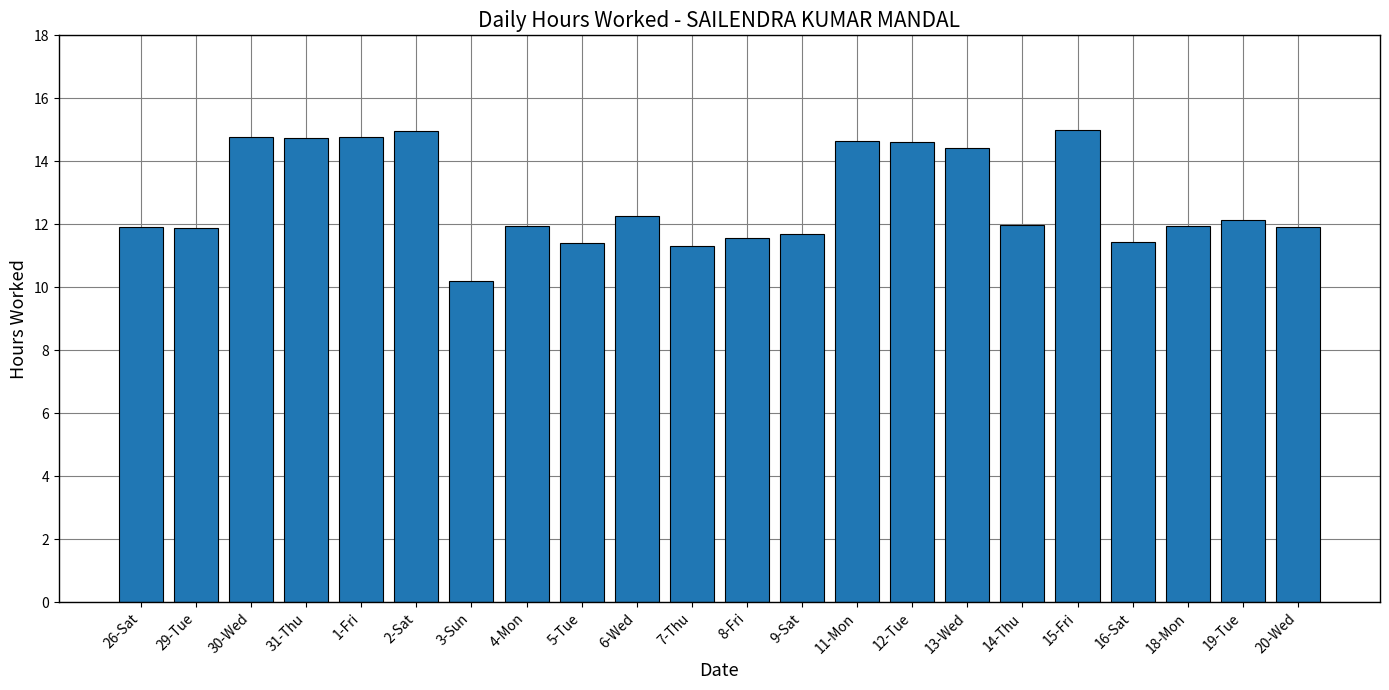

What is the change in value from 2-Sat to 18-Mon?

-3.0